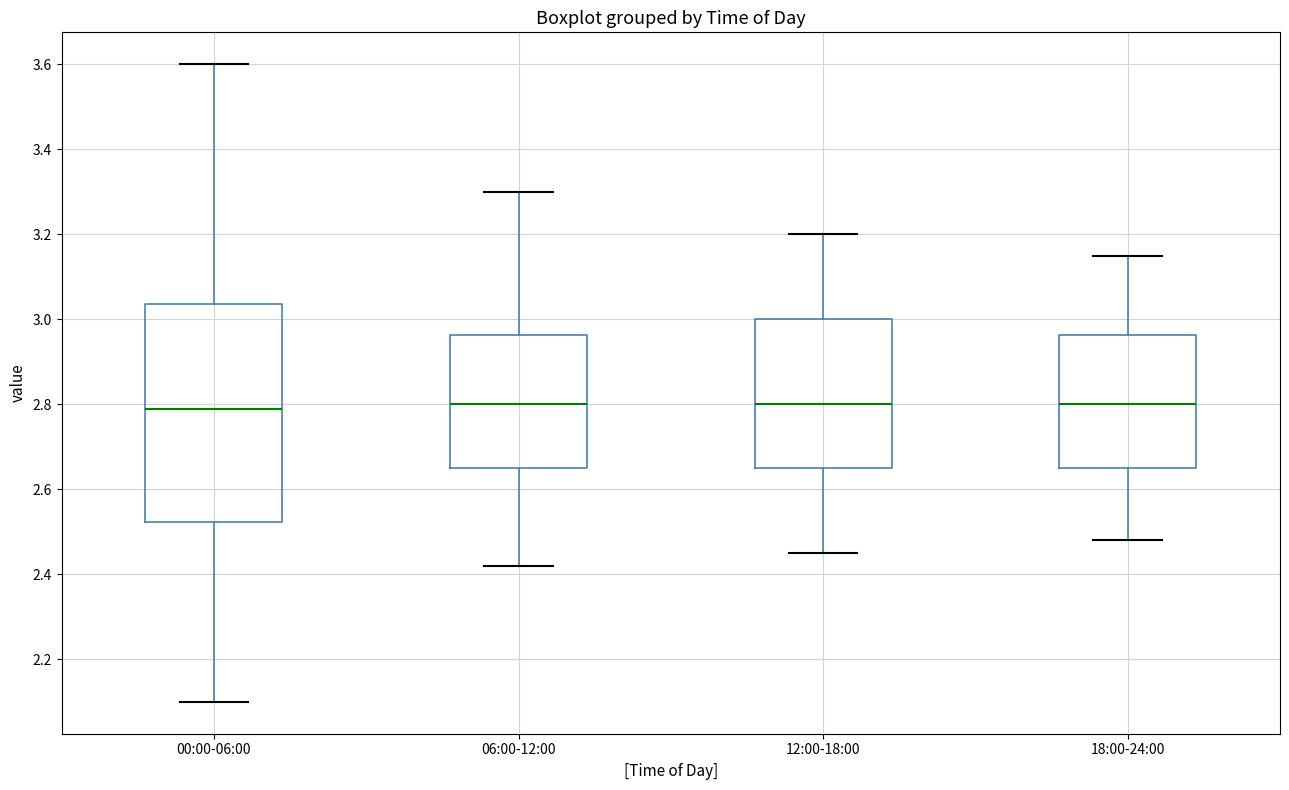

Reading left to right, read every box against the y-axis: the position of its median line, the range the box covers, and the ends of its whiskers. The values are not printed on the chart, so give them approximately, as read against the axis.

00:00-06:00: median 2.80, box 2.52 to 3.04, whiskers 2.10 to 3.60
06:00-12:00: median 2.80, box 2.66 to 2.96, whiskers 2.42 to 3.30
12:00-18:00: median 2.80, box 2.66 to 3.00, whiskers 2.46 to 3.20
18:00-24:00: median 2.80, box 2.66 to 2.96, whiskers 2.48 to 3.16